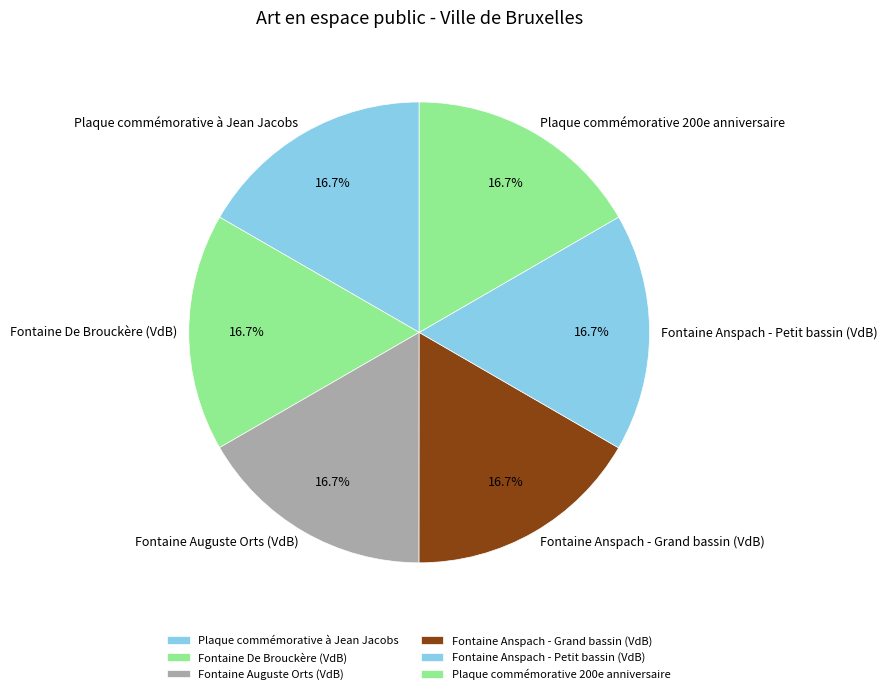

To the nearest percent, what is the combined percentage of Fontaine Anspach - Petit bassin (VdB) and Fontaine Auguste Orts (VdB)?

33%